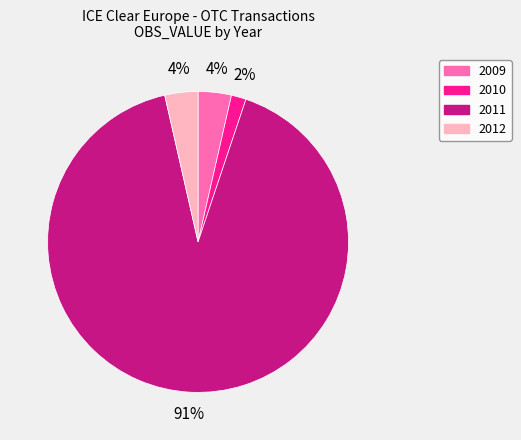

To the nearest percent, what is the average slice percentage?

25%